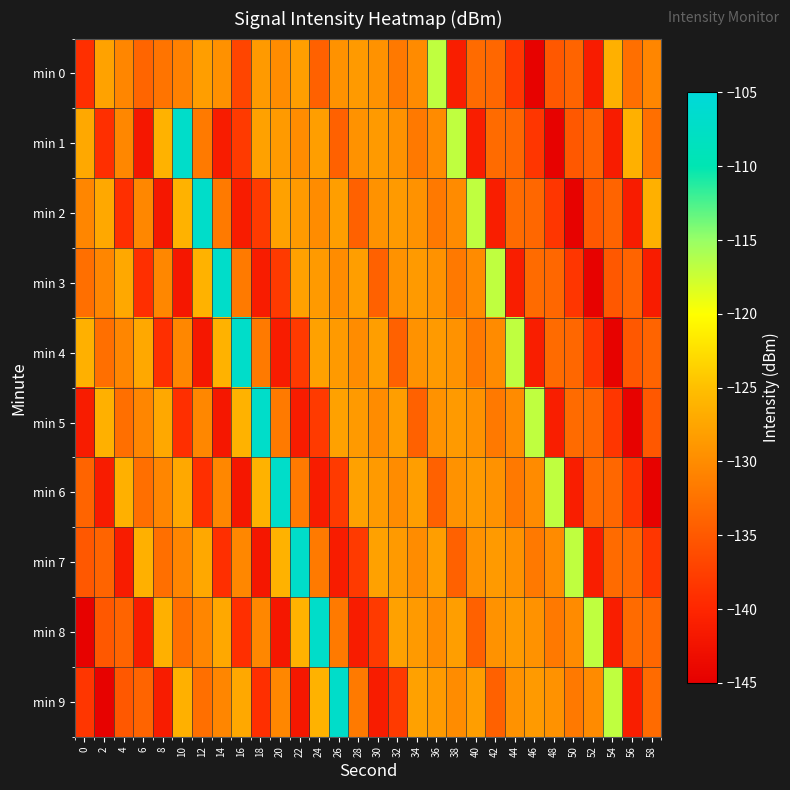

Between 22 and 4, which is larger?

22